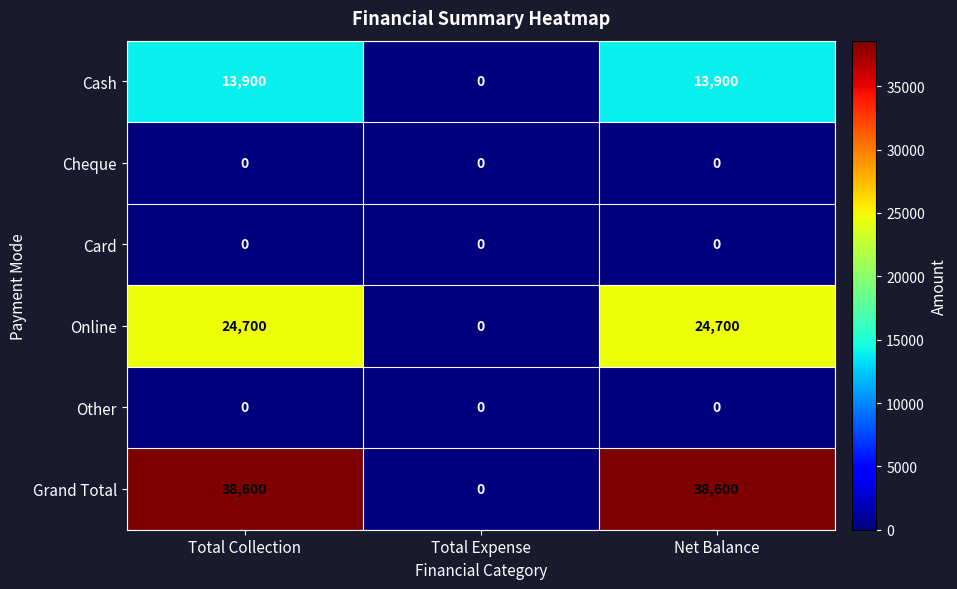

Read the Cash value at Total Collection, to the nearest 100.

13900